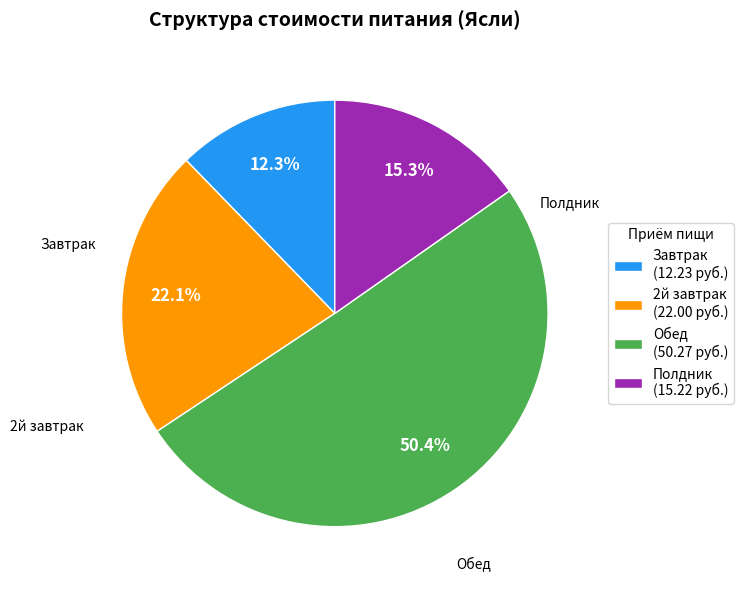

True or false: Обед accounts for 40% of the total.

False